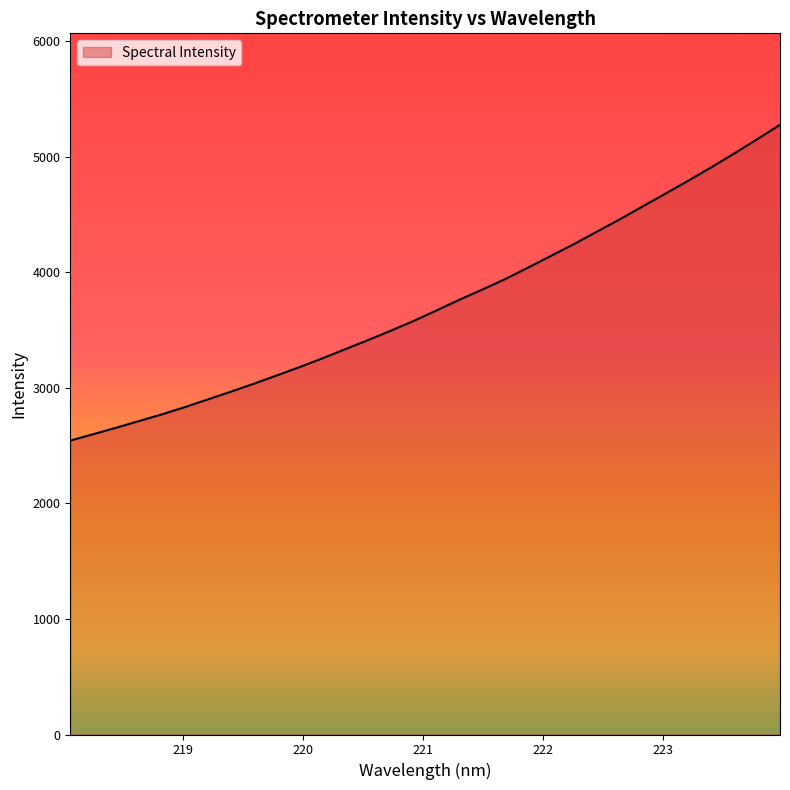

What is the difference between the maximum and minimum values?

2733.6